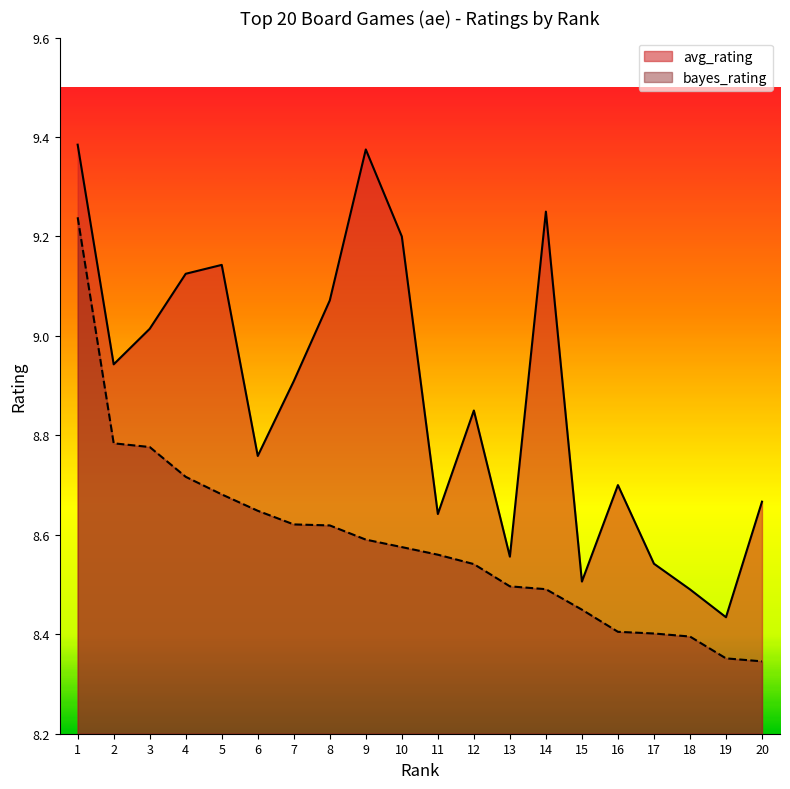

Which category has the lowest value across all series?

20